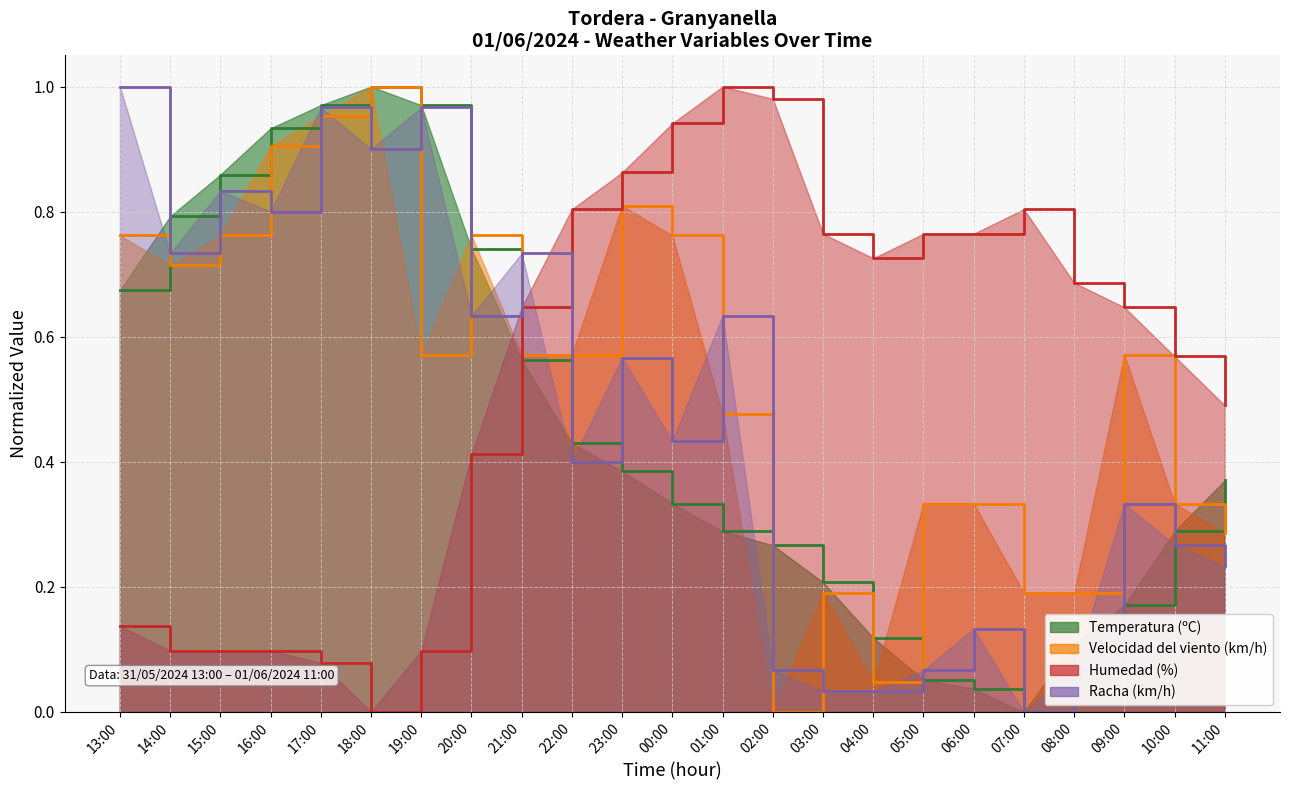

At which category does Temperatura (ºC) reach its first local peak?

18:00